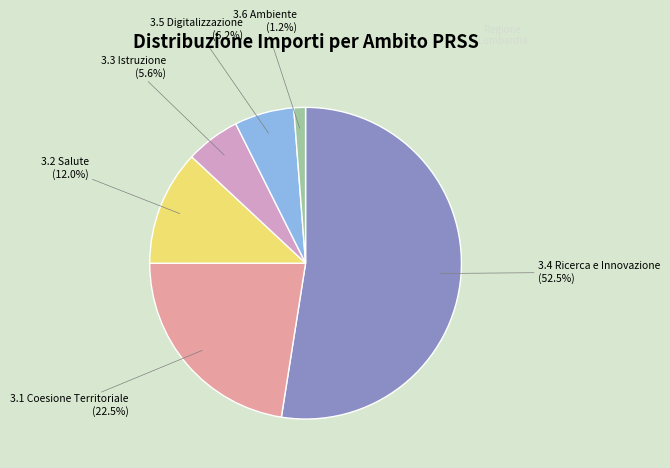

What is the ratio of the value at 3.3 Istruzione to the value at 3.6 Ambiente?

4.7